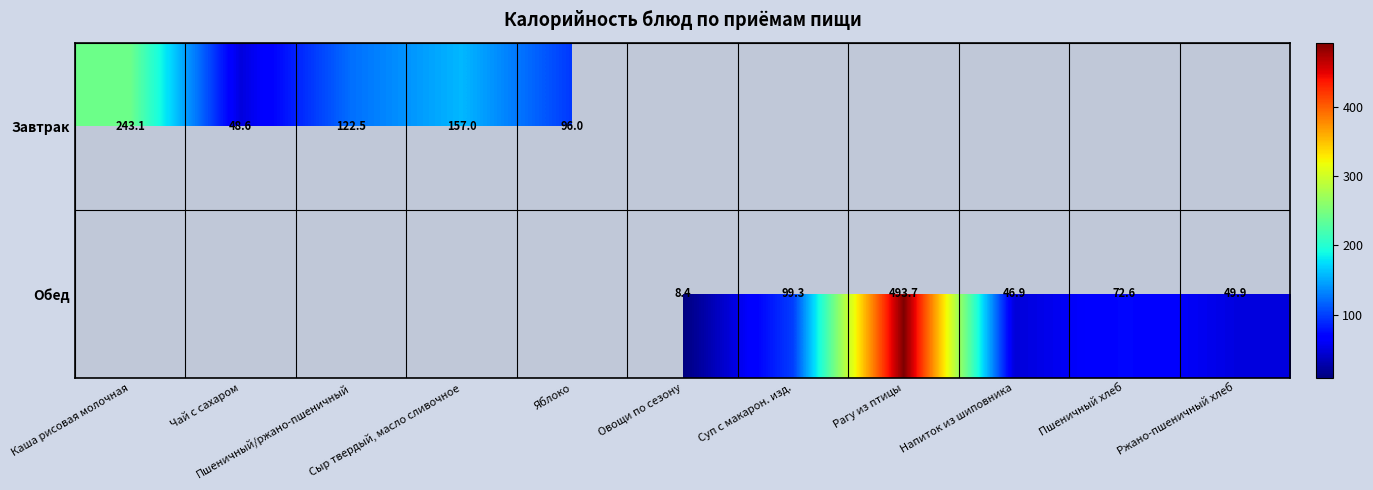

At Напиток из шиповника, list the series in order from largest to smallest.

Завтрак, Обед